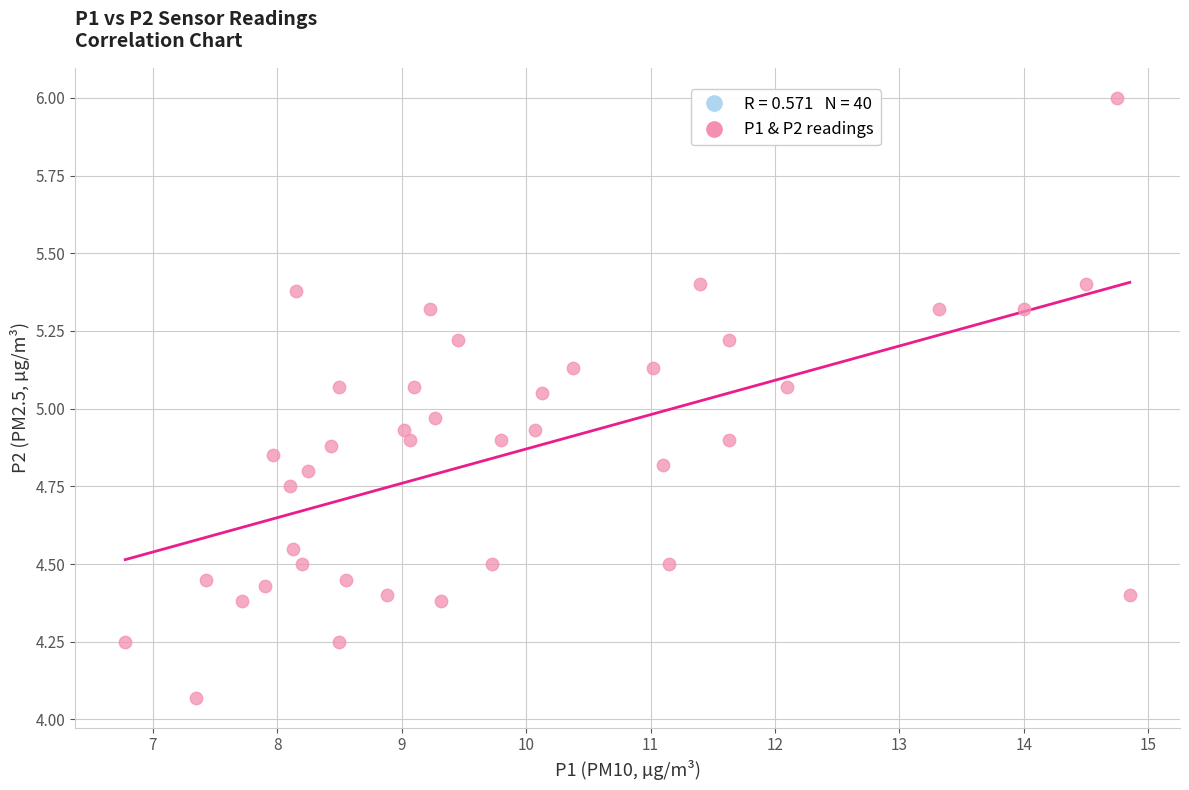

What is the range of Y values (max minus min)?

1.9